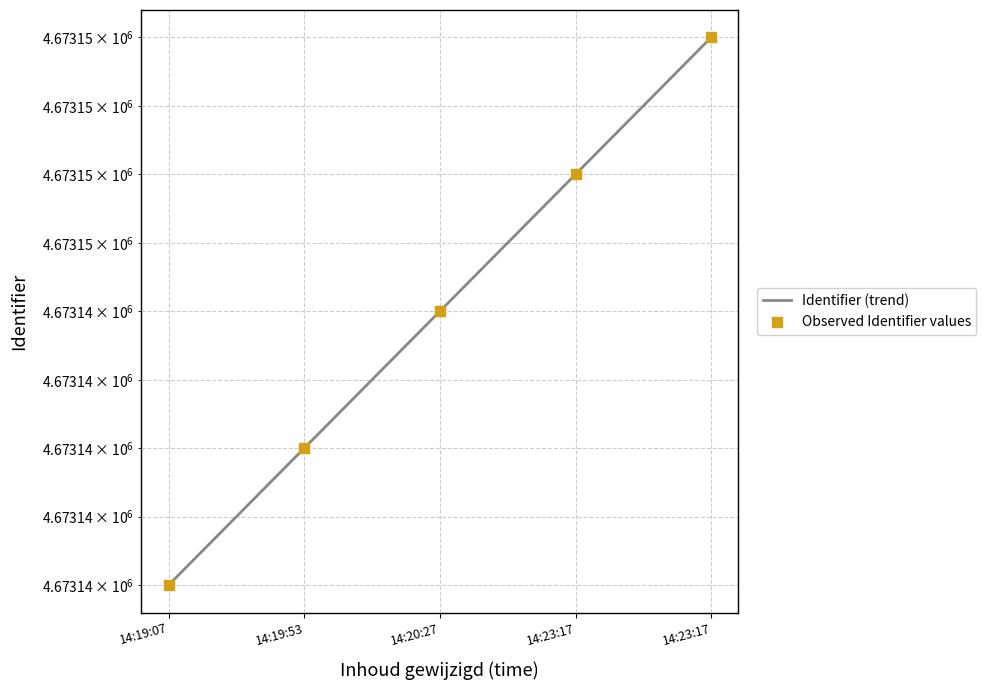

Approximately how many times larger is the value at 14:19:53 compared to 14:20:27?

1.0